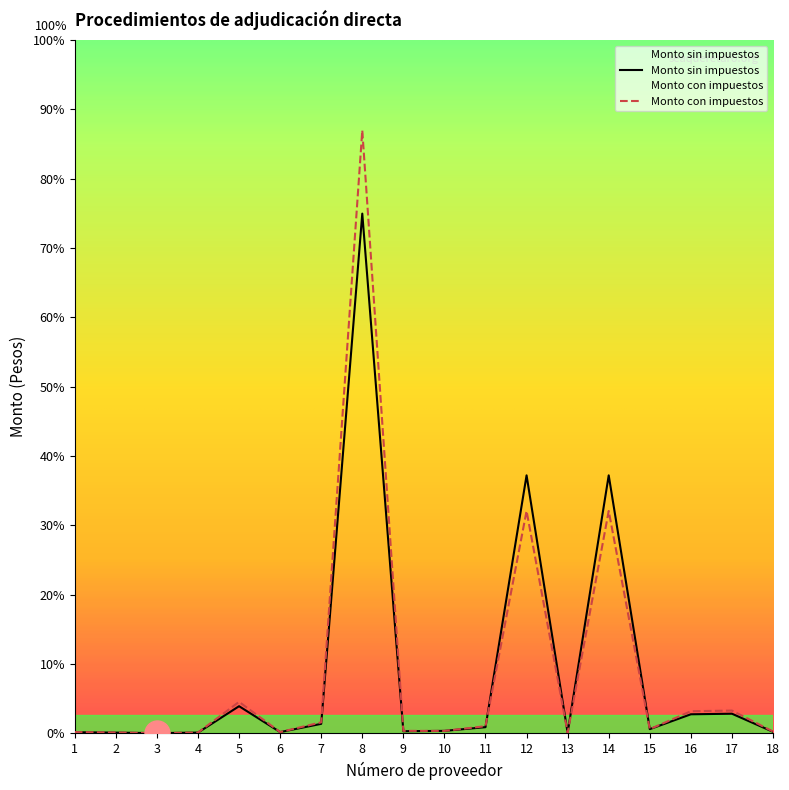

List the series in order of their overall mean, lowest first.

Monto sin impuestos, Monto con impuestos